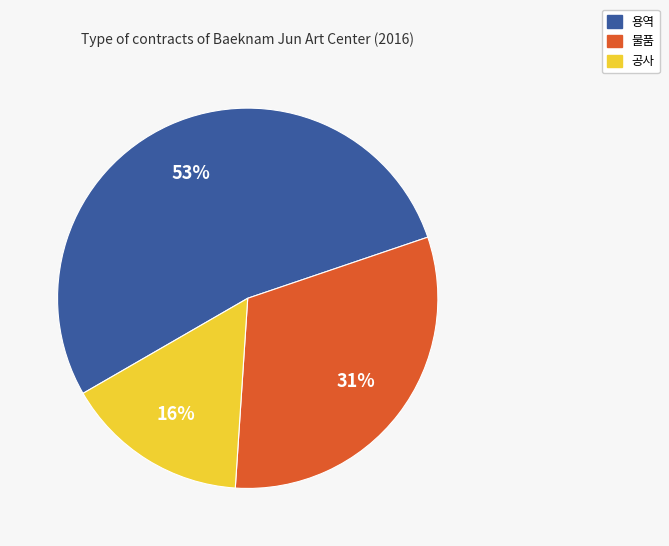

To the nearest percent, what portion does 용역 represent?

53%